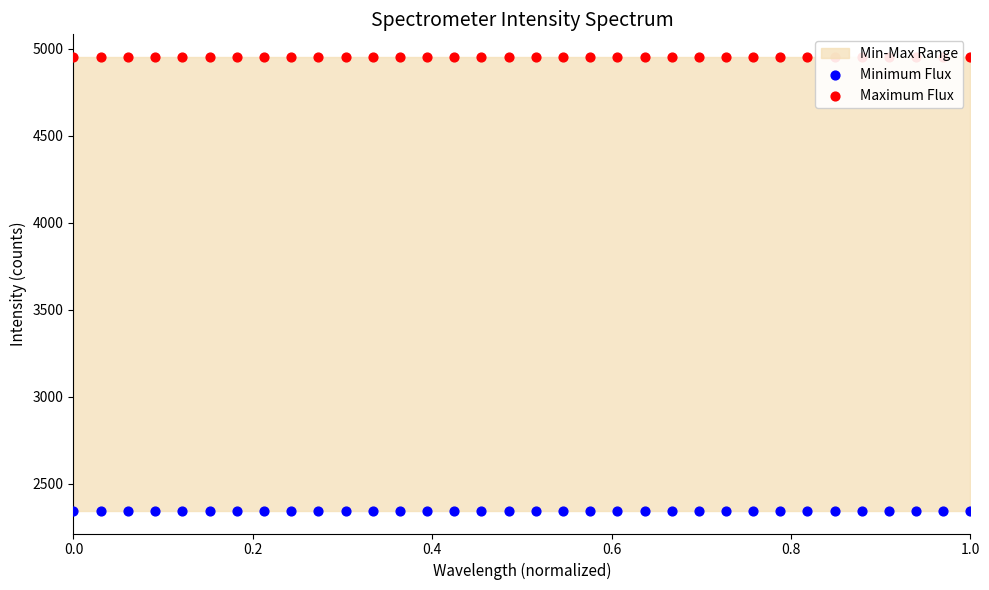

At how many categories does at least one series exceed 4820?

34